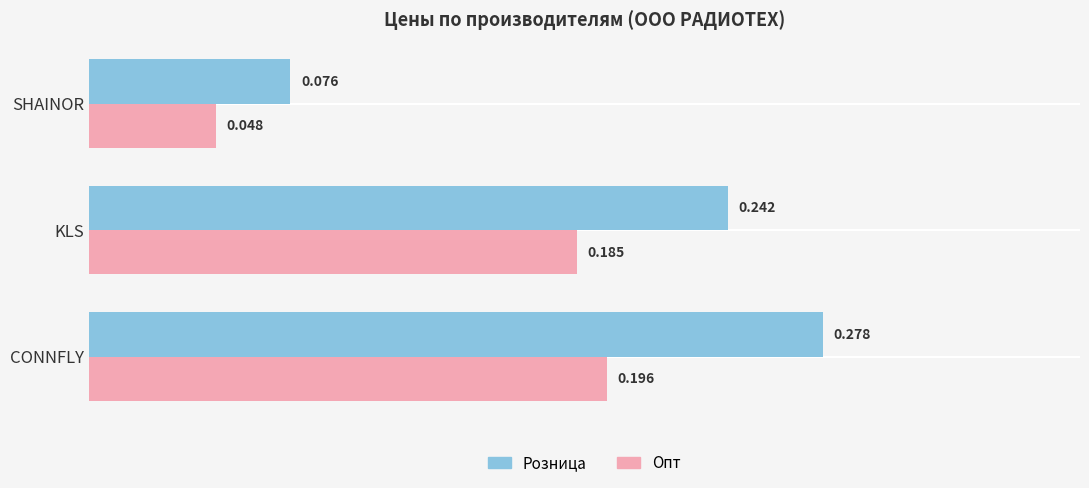

Which label corresponds to the largest value in the chart?

CONNFLY